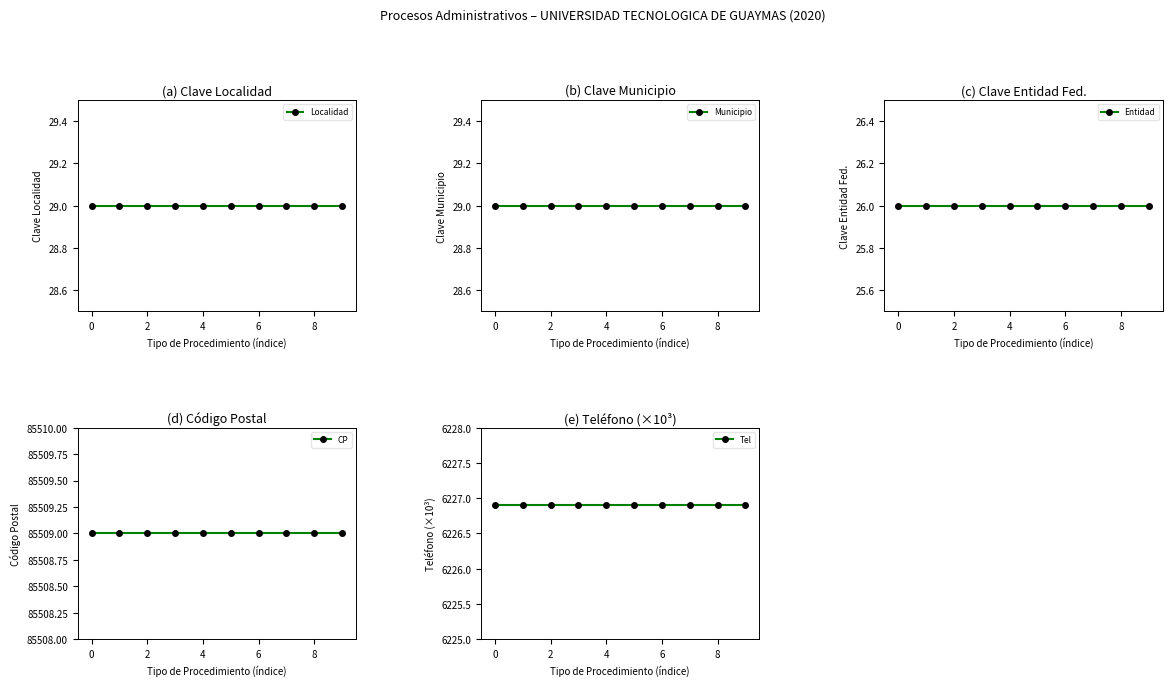

Which series has the largest range (max minus min)?

Localidad